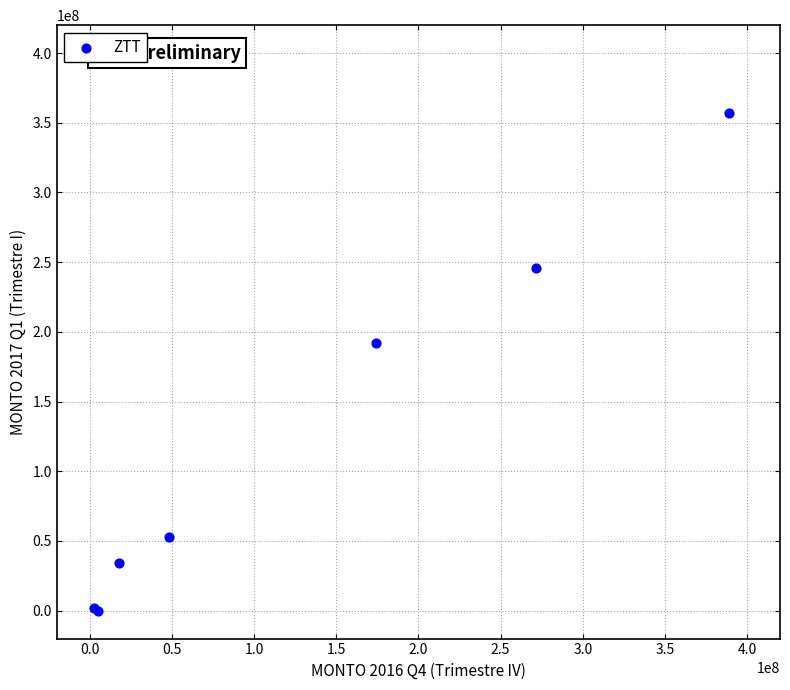

What Y value in the scatter plot is closest to 178365636?

192322502.0